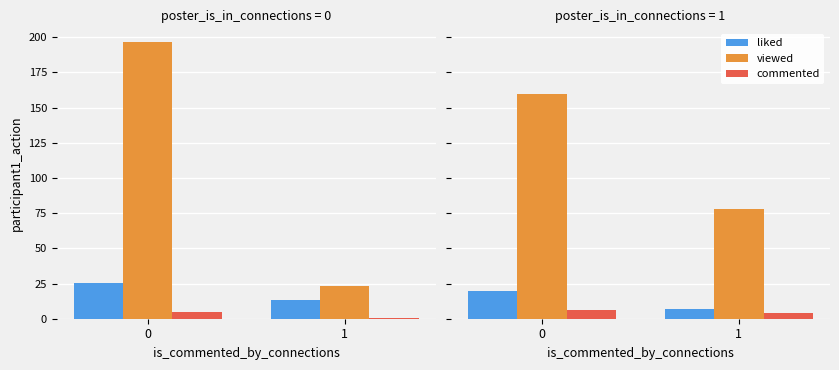

What is the sum of the liked values at 0 and 1?

26.4